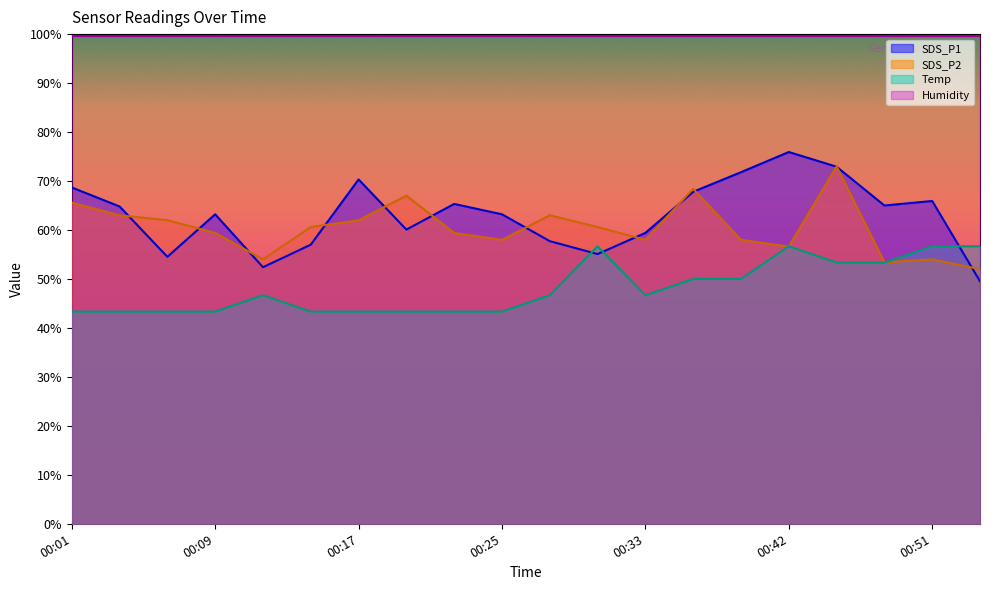

What is the sum of all Temp values?

963.3